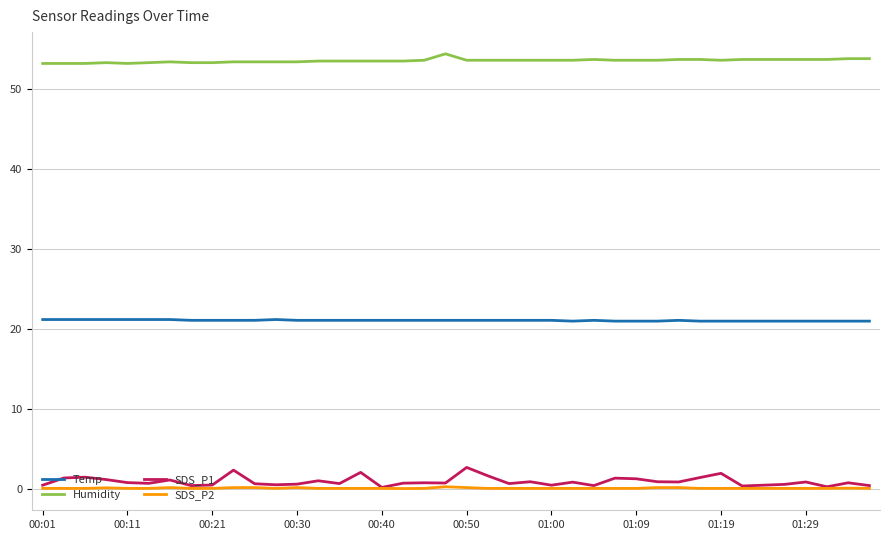

Which series has the largest total across all categories?

Humidity